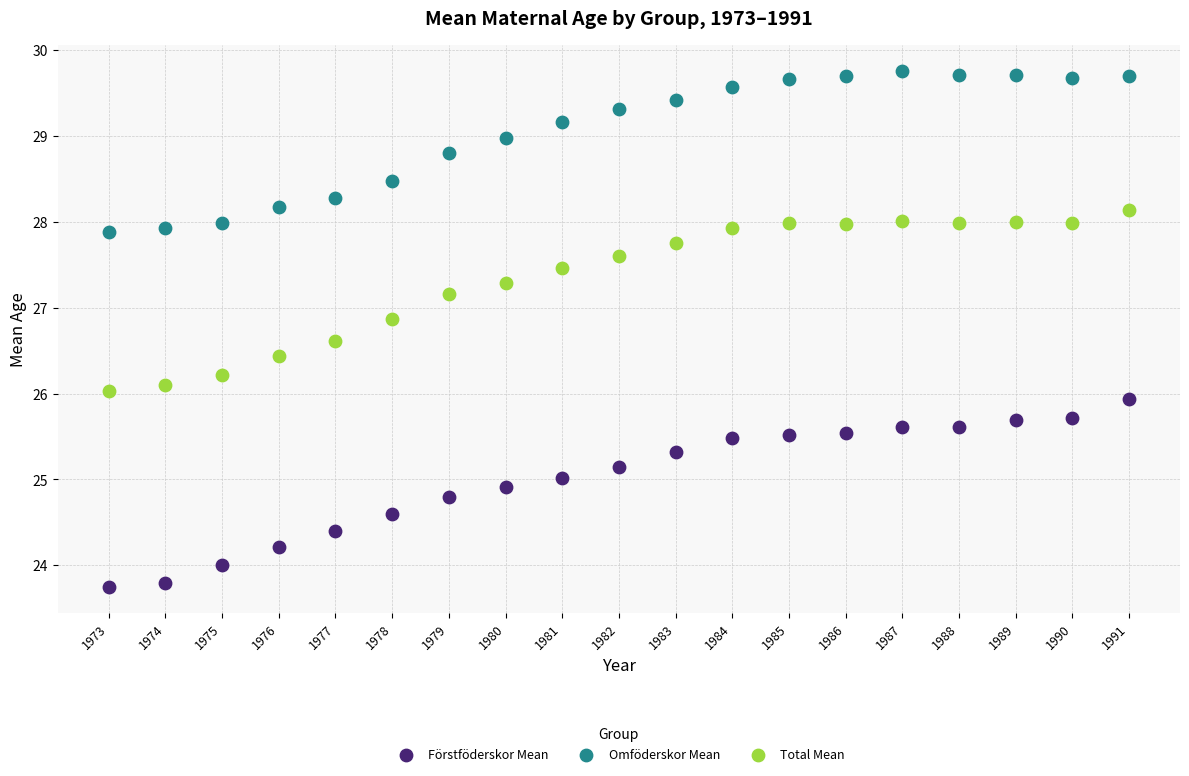

Which series reaches the minimum Y coordinate?

Förstföderskor Mean